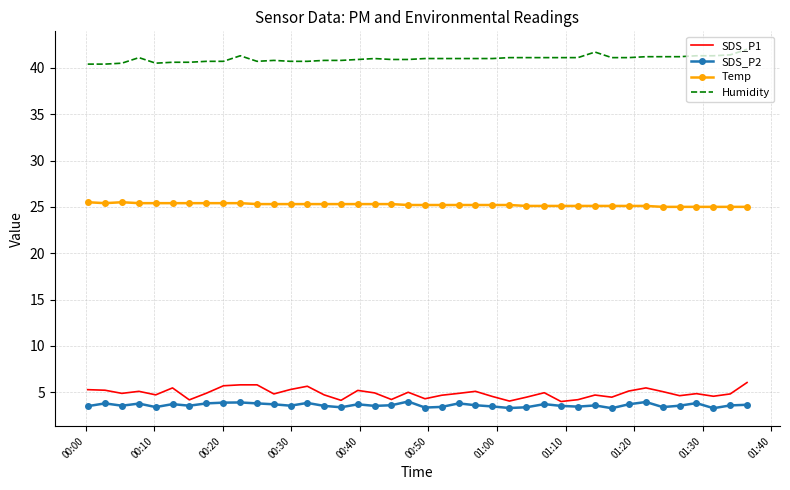

True or false: Temp and SDS_P1 cross at least once.

False